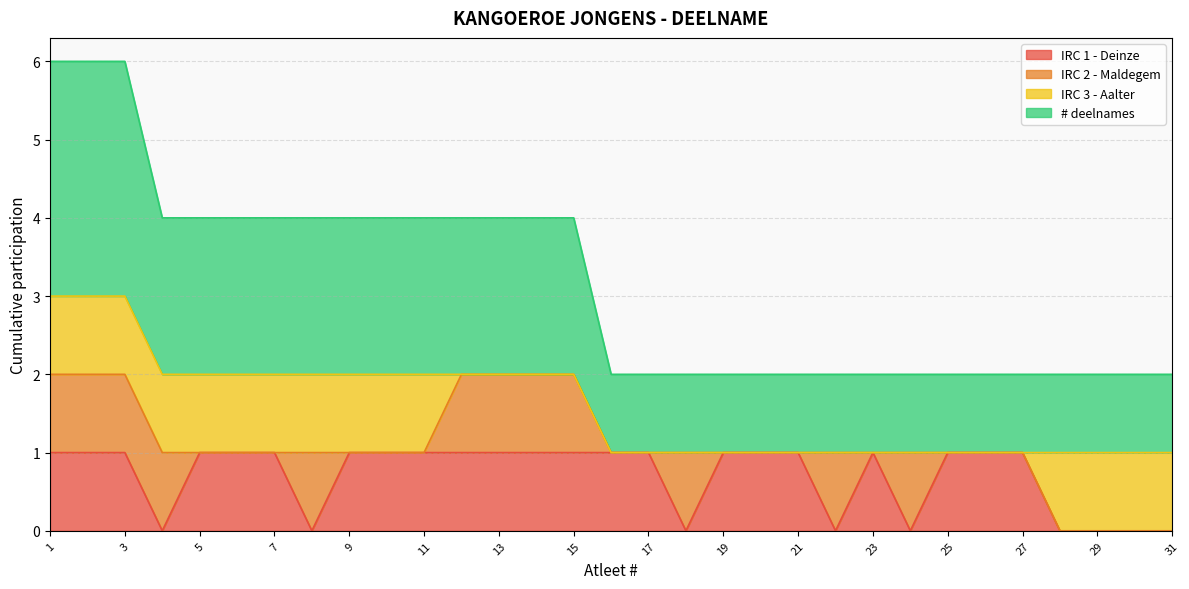

What are all the series names shown in the legend?

IRC 1 - Deinze, IRC 2 - Maldegem, IRC 3 - Aalter, # deelnames